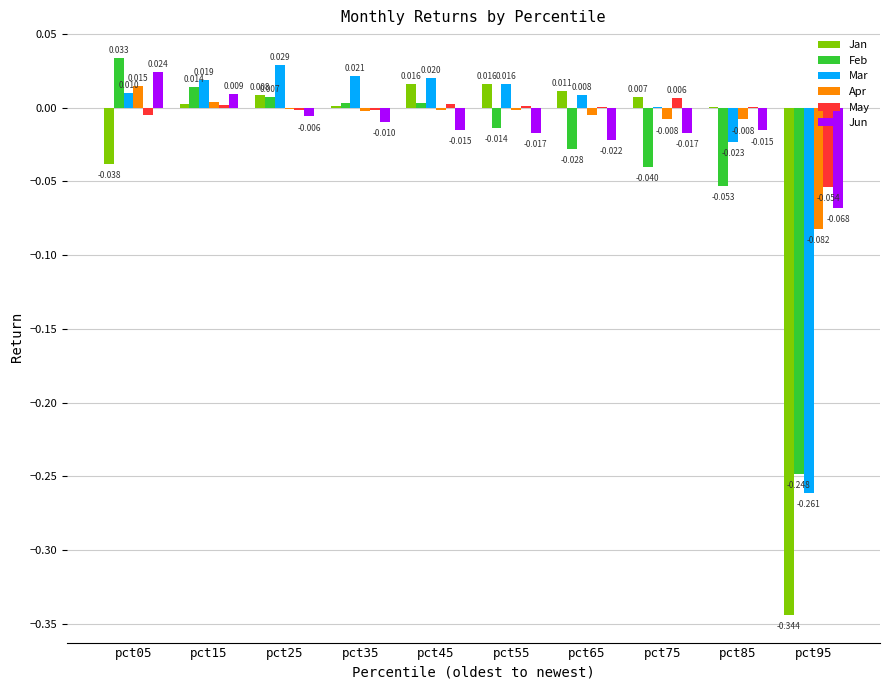

How many data points in May are above 0?

6